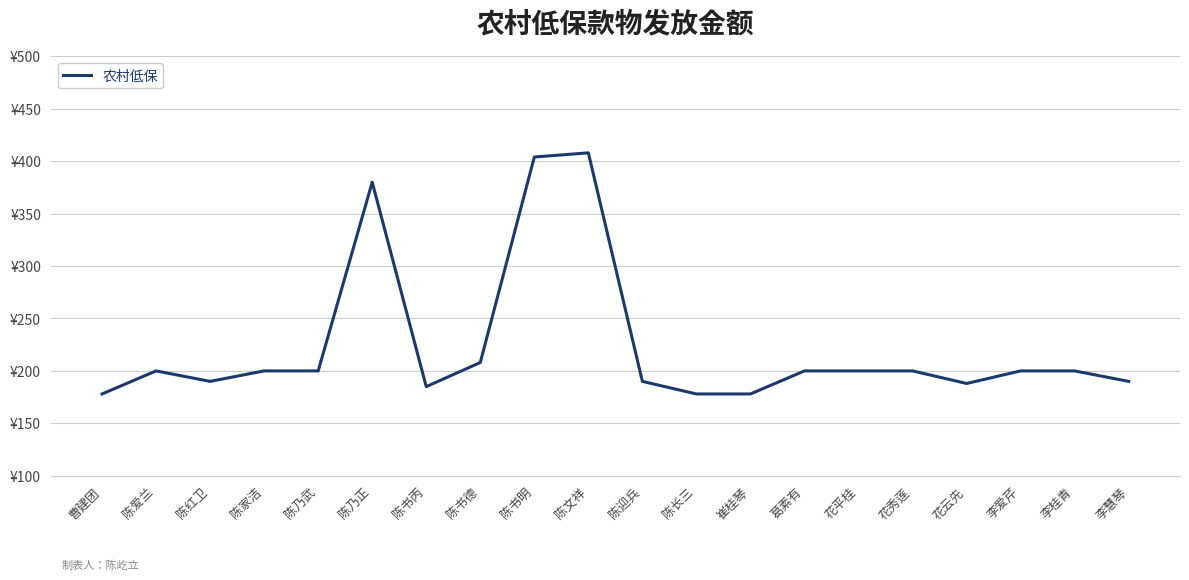

At which category does the data reach its first local valley?

陈红卫